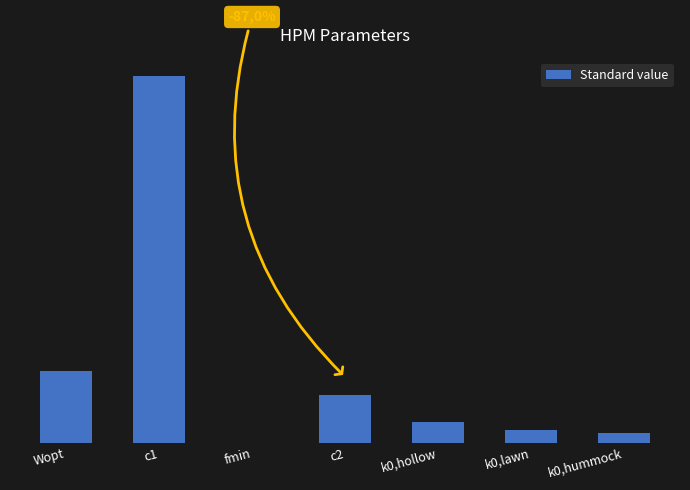

Does the chart contain stacked bars?

No